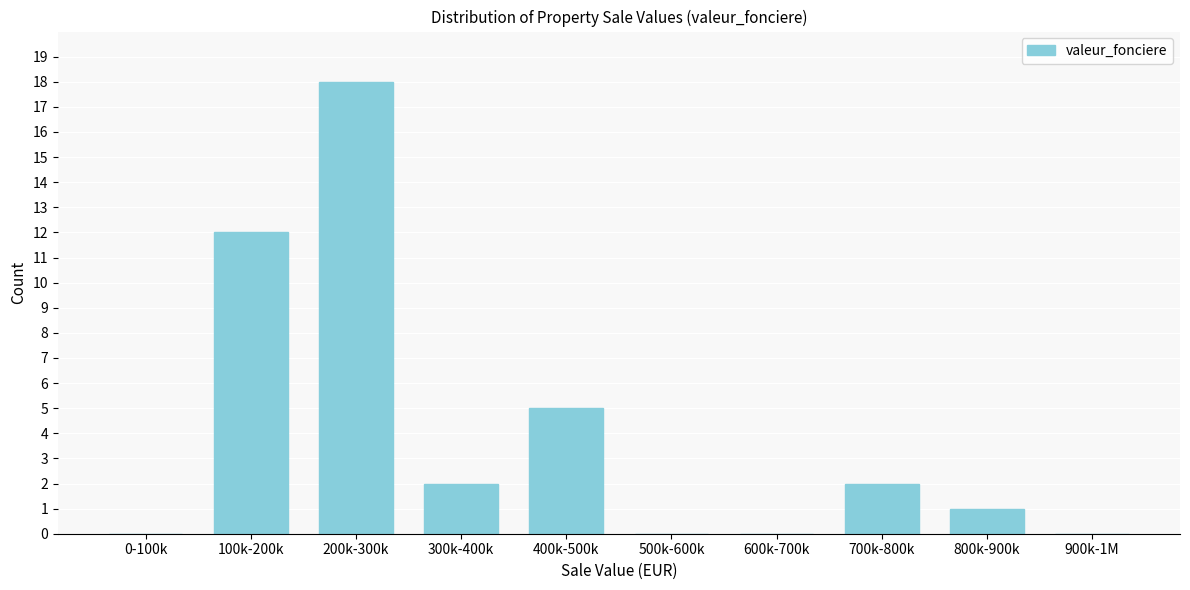

Reading left to right, transcribe all the data shown in this chart.

0-100k=0	100k-200k=12	200k-300k=18	300k-400k=2	400k-500k=5	500k-600k=0	600k-700k=0	700k-800k=2	800k-900k=1	900k-1M=0